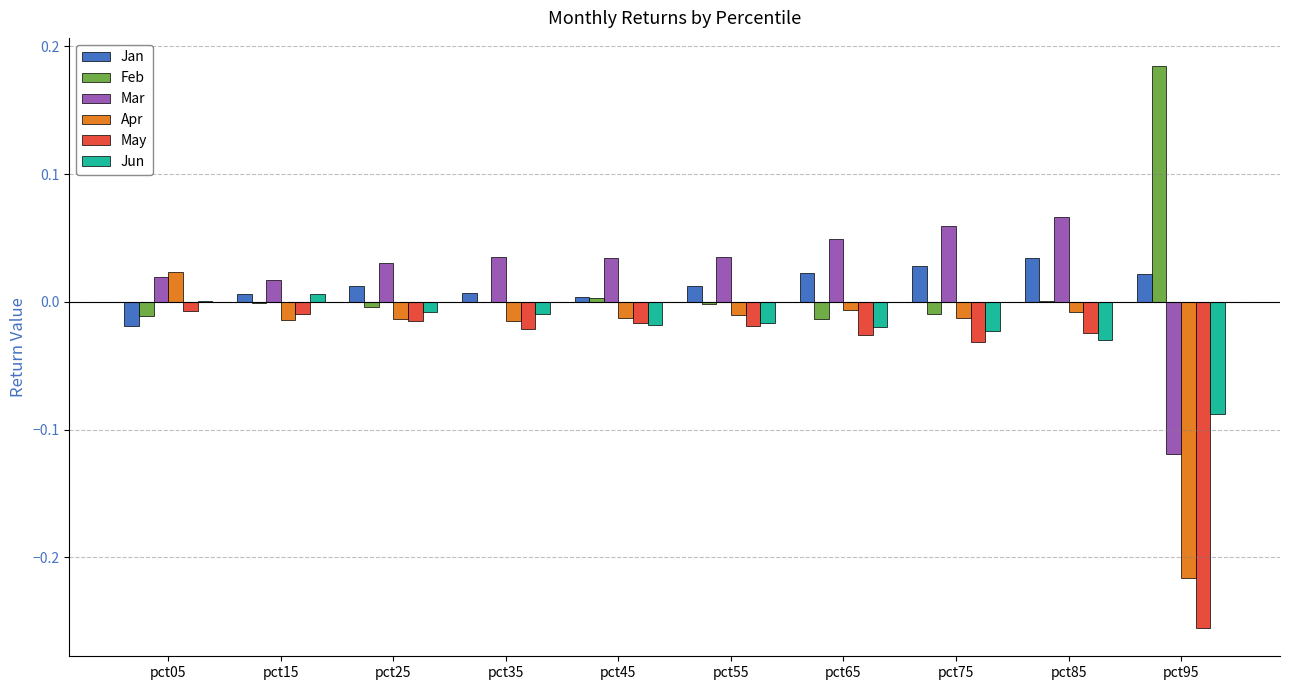

True or false: Feb has a value of -0.0 at pct05.

True